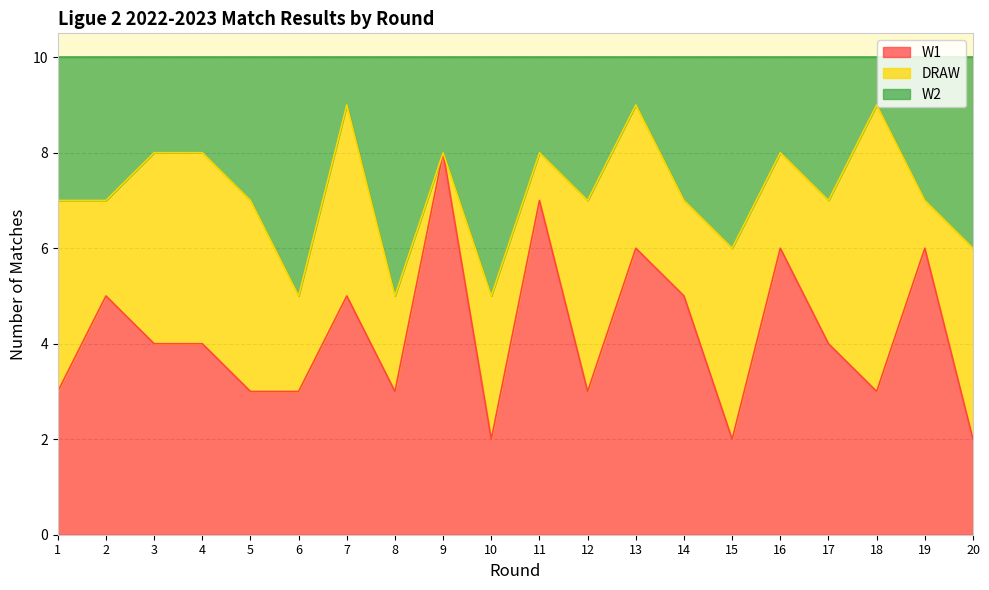

The W1 series shows 10 at 19. True or false?

False